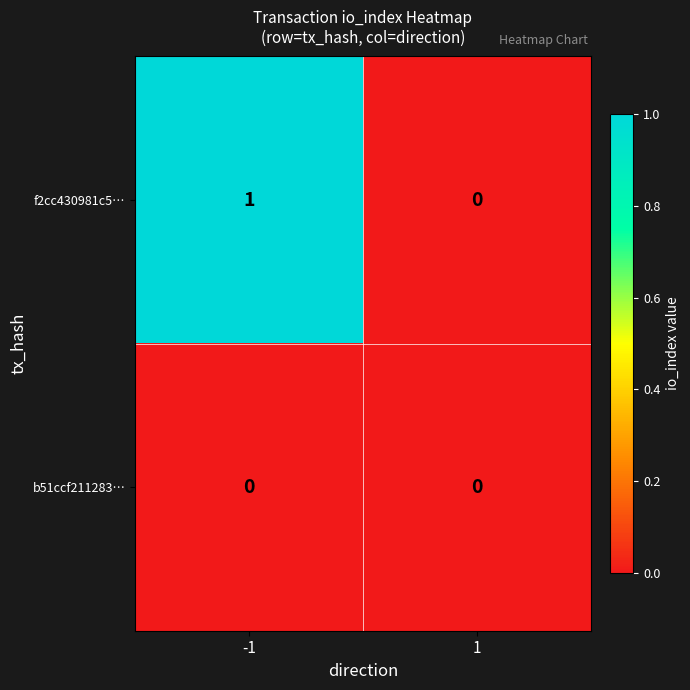

List the series in order of their overall mean, lowest first.

b51ccf211283…, f2cc430981c5…